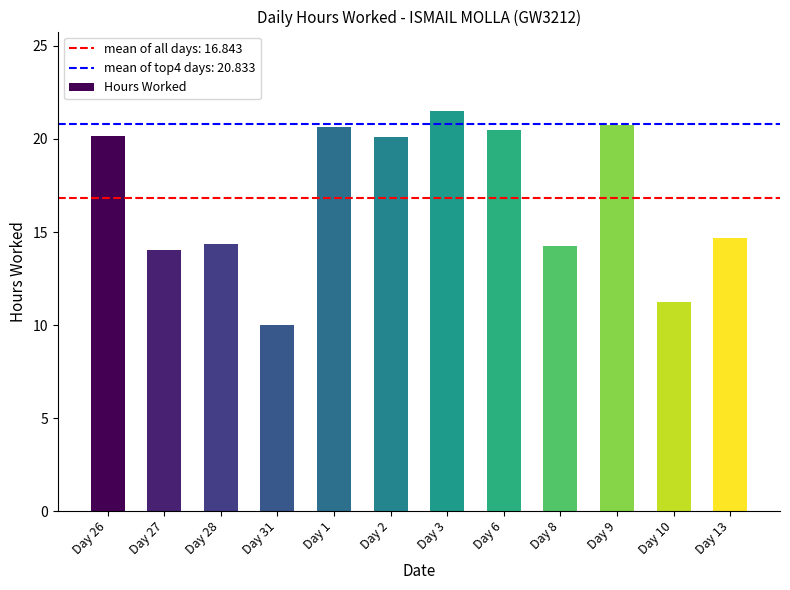

True or false: the data shows 20.5 at Day 6.

True